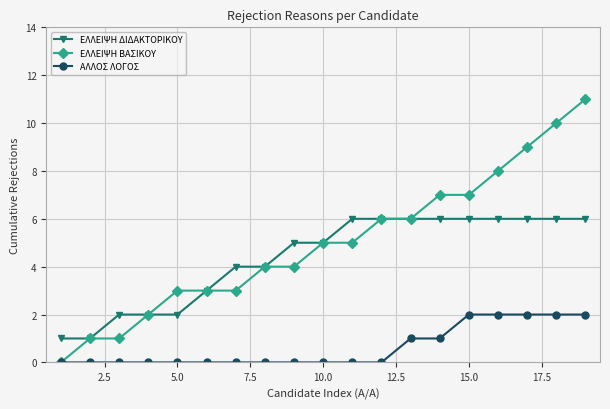

True or false: ΕΛΛΕΙΨΗ ΔΙΔΑΚΤΟΡΙΚΟΥ and ΑΛΛΟΣ ΛΟΓΟΣ cross at least once.

False